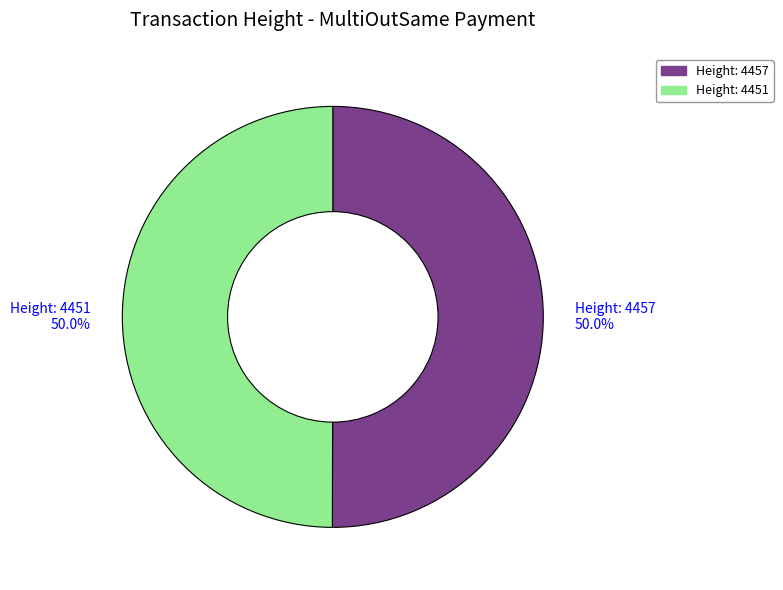

Do Height: 4451 and Height: 4457 together represent more than half of the pie?

Yes